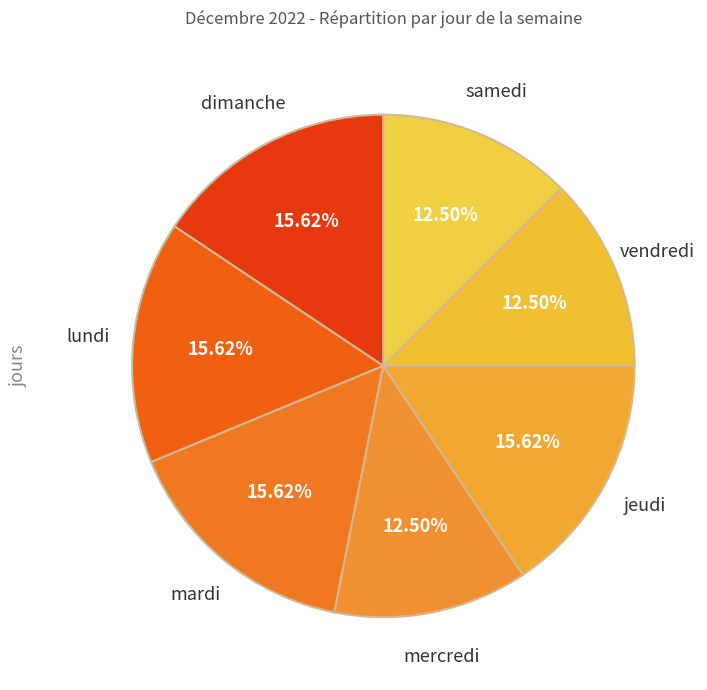

The dimanche slice represents 16% of the pie. True or false?

True